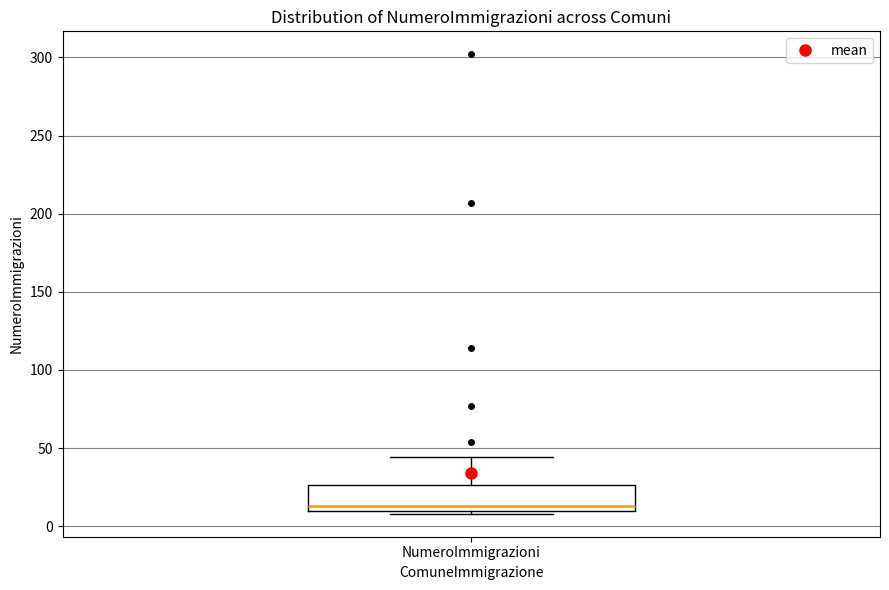

Transcribe this box plot: give where the median line is, the range the box spans, and where the two whiskers end, as read against the y-axis. The values are not printed on the chart, so give them approximately, as read against the axis.

median 15, box 10 to 25, whiskers 10 (just below the box's lower edge) to 45